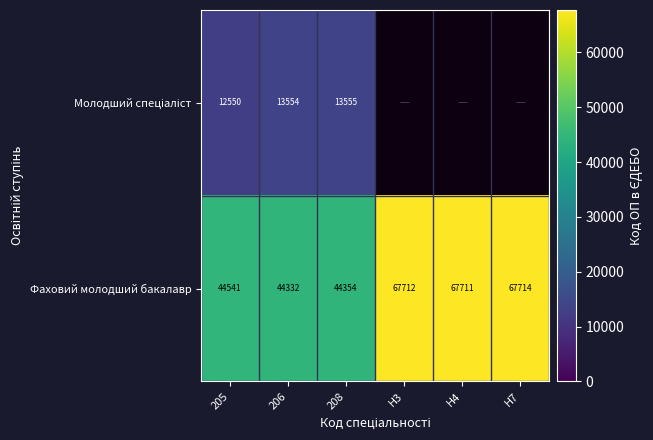

How many series are shown in this chart?

2